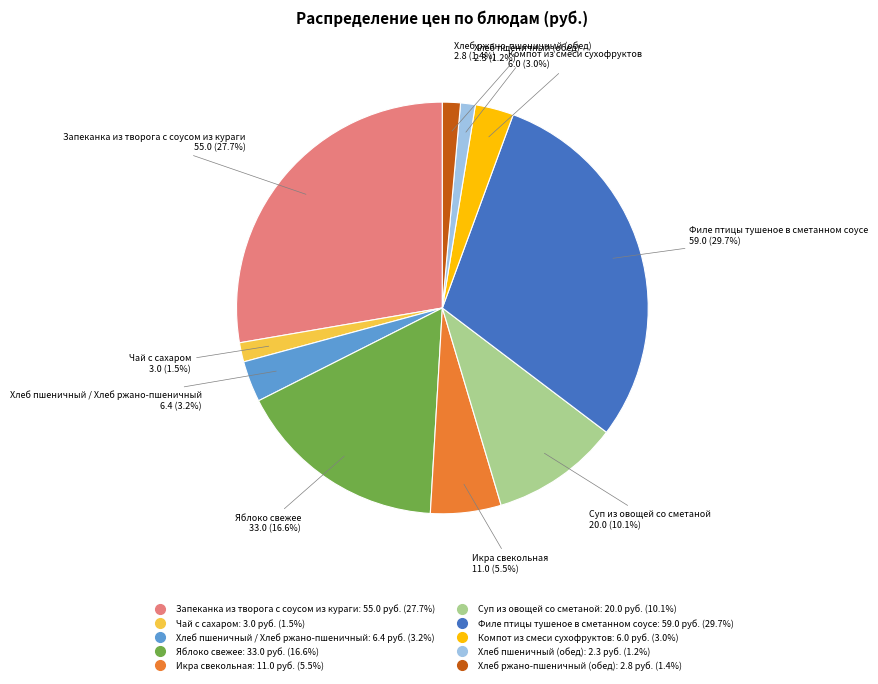

How many slices are in this pie chart?

10